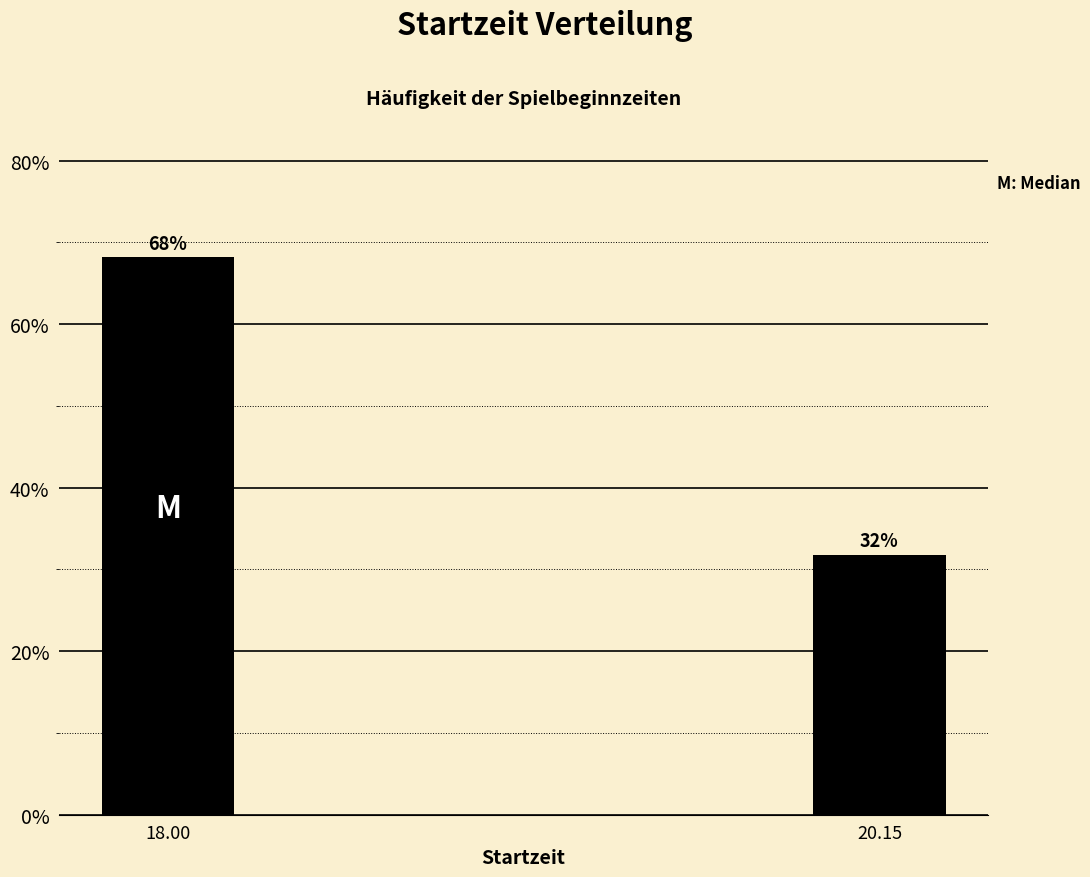

At which label is the value closest to 49?

20.15